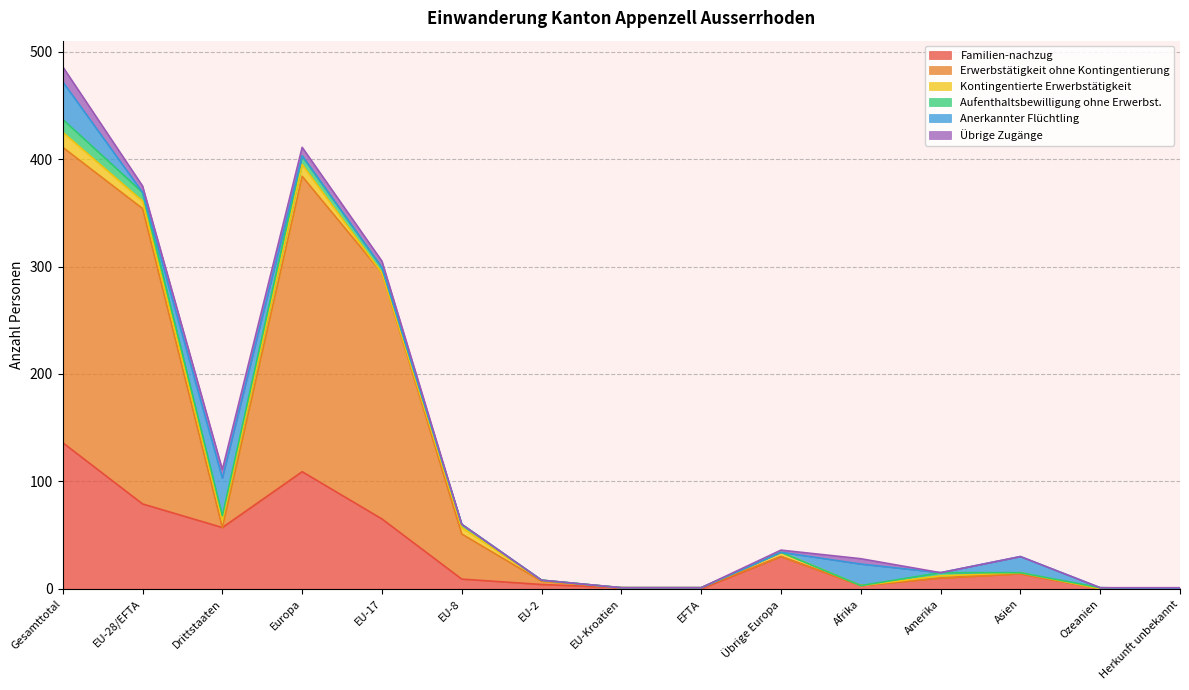

How many categories are shown in the chart?

15